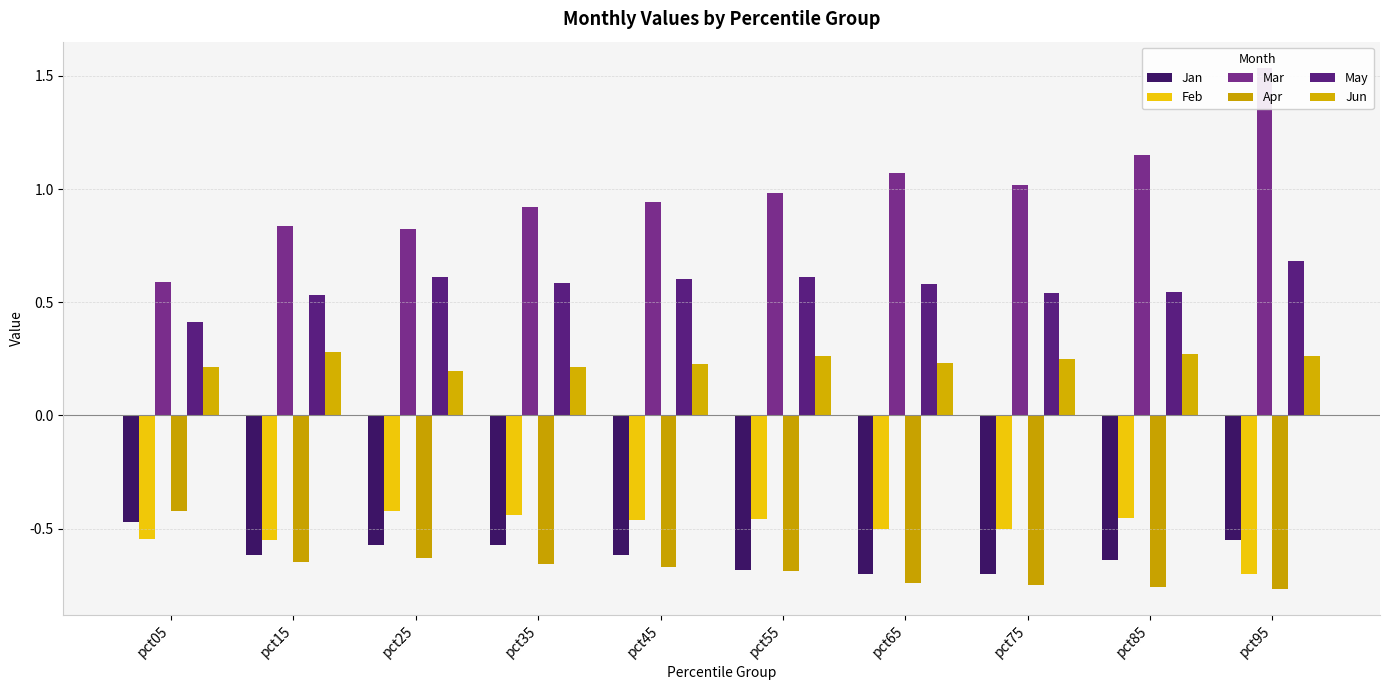

What is the value of the Apr bar at the 1st from the left?

-0.4